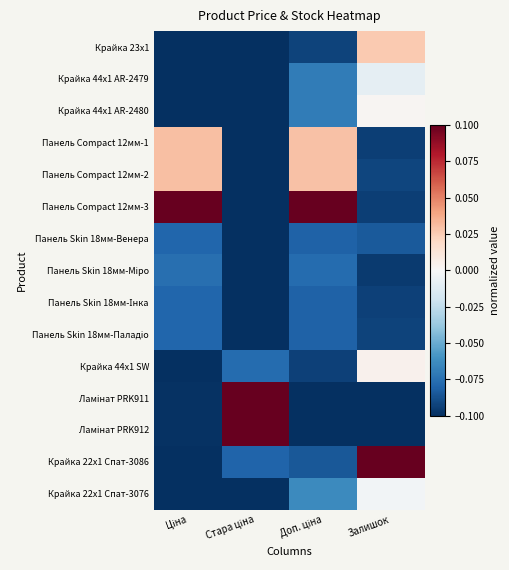

Which has a higher value, Залишок or Стара ціна?

Залишок